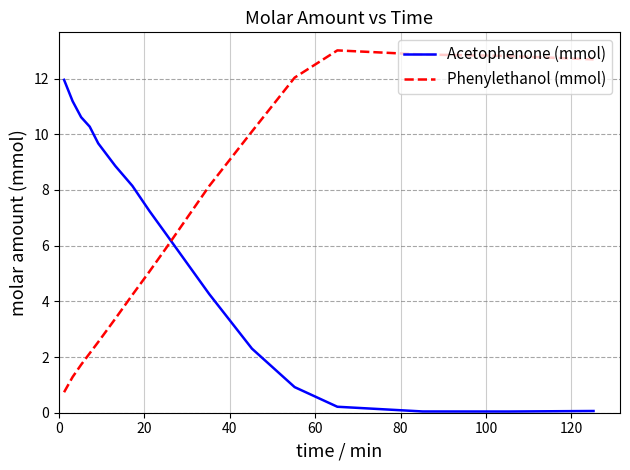

Does the chart have visible grid lines?

Yes